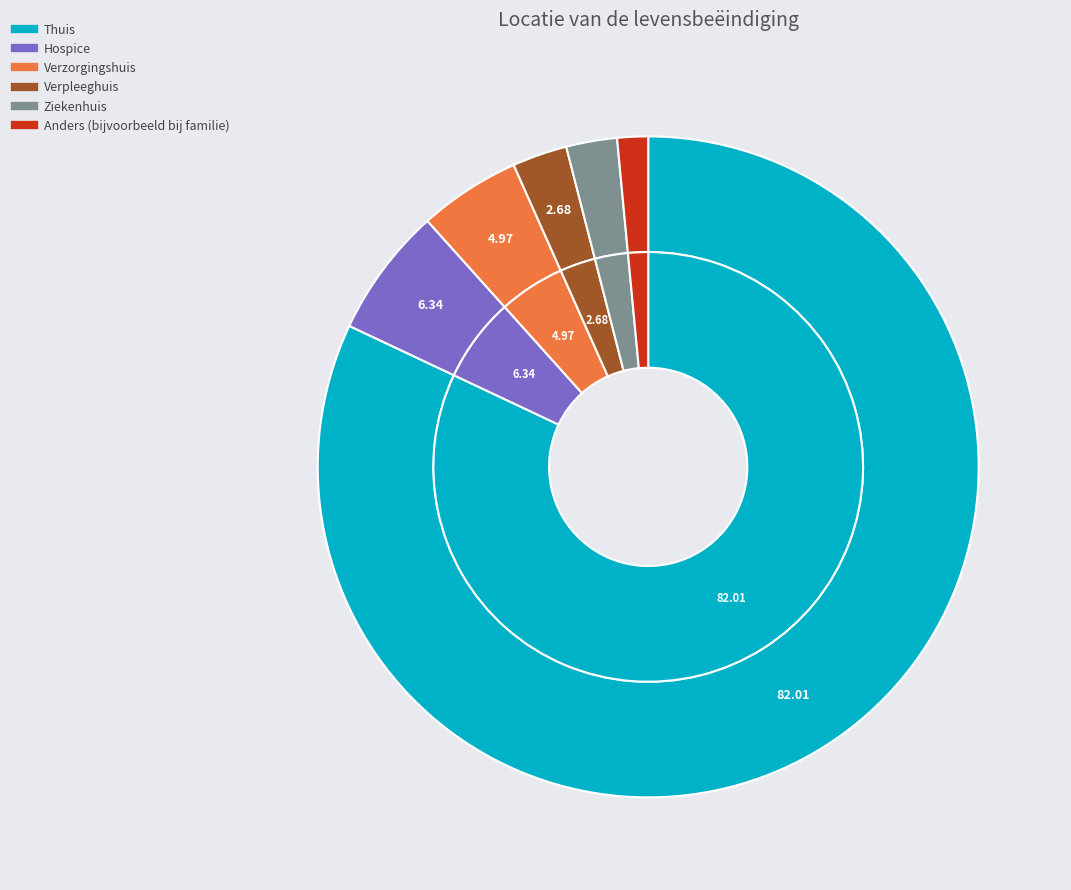

Count the number of slices in the pie.

6